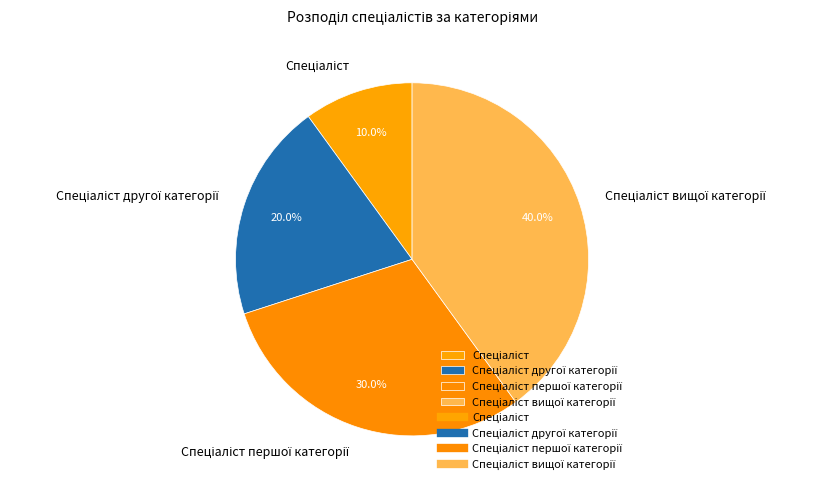

Is there any slice that represents more than half of the pie?

No